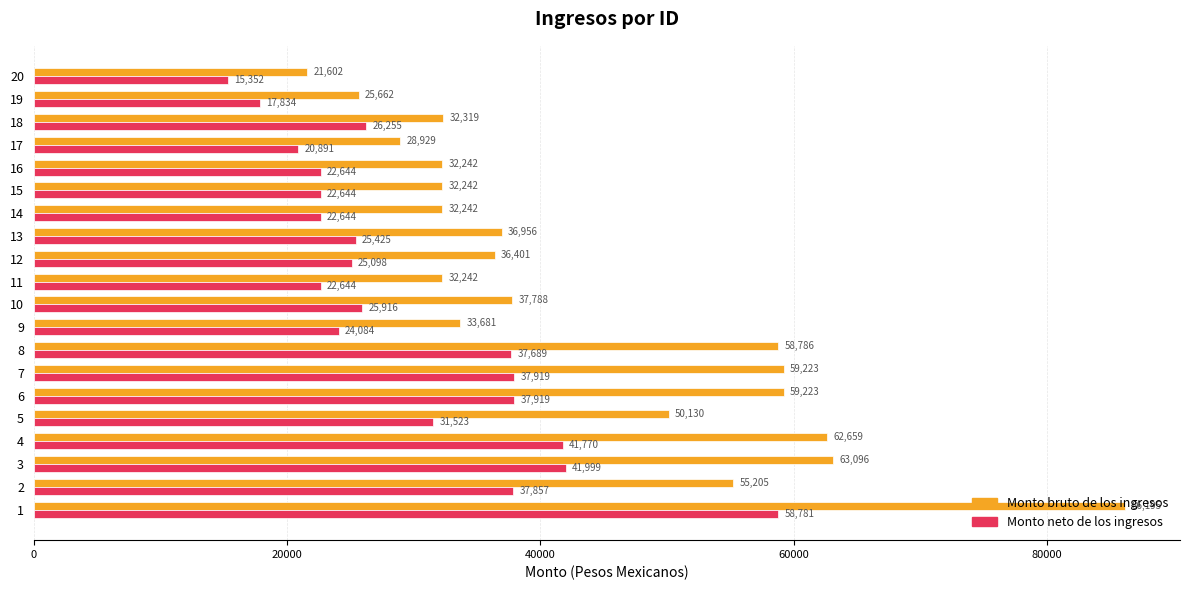

How many values in the Monto bruto de los ingresos series exceed 36955?

10